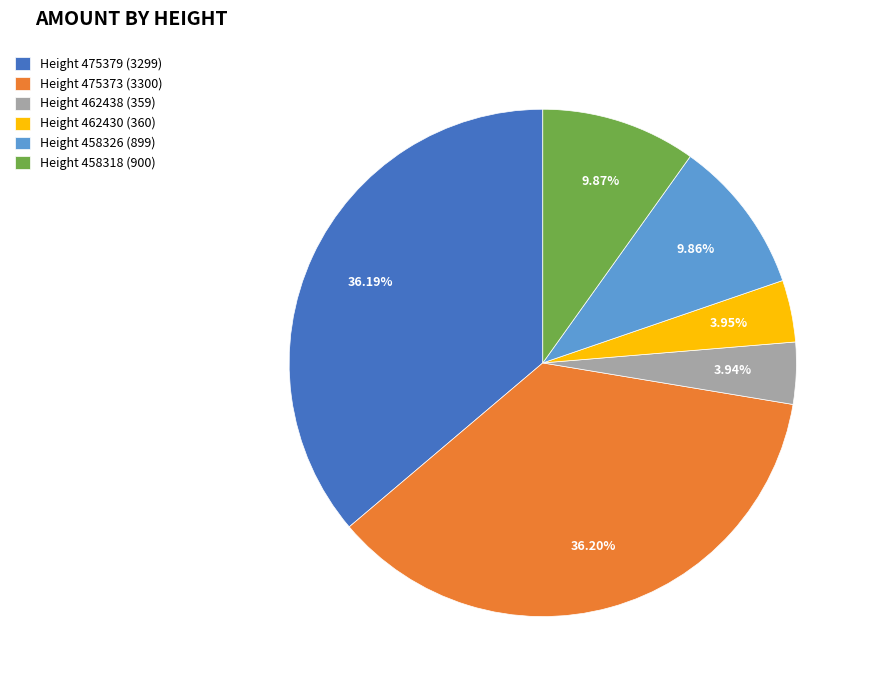

Is the sum of Height 475373 (3300) and Height 475379 (3299) greater than half?

Yes